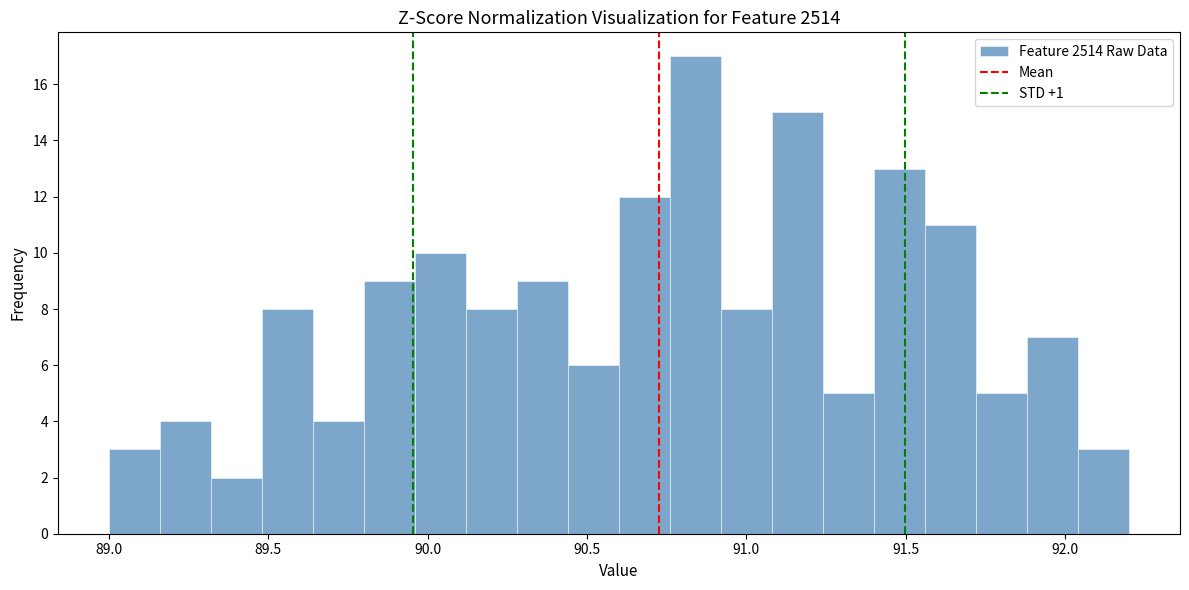

Around what value on the x-axis is the tallest bar? Give the approximate position of its centre, as read against the axis.

90.85